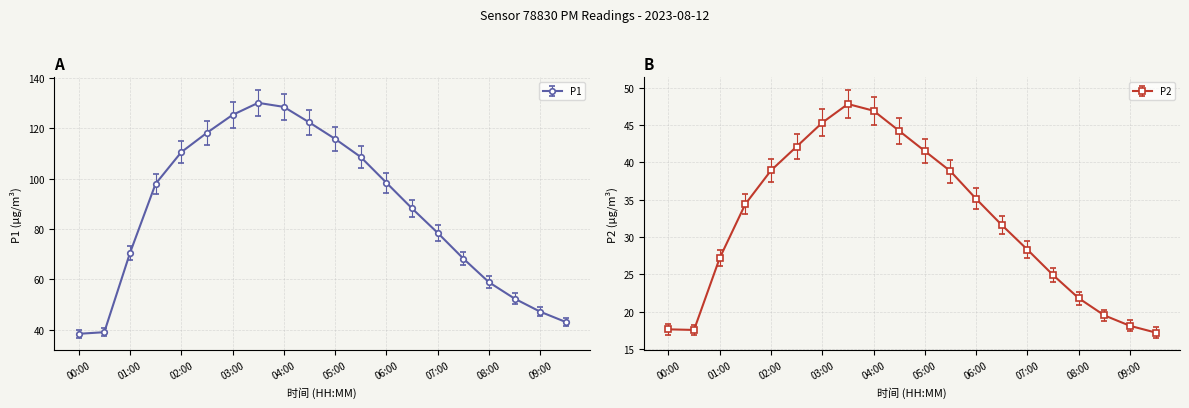

Which series has the largest range (max minus min)?

P1